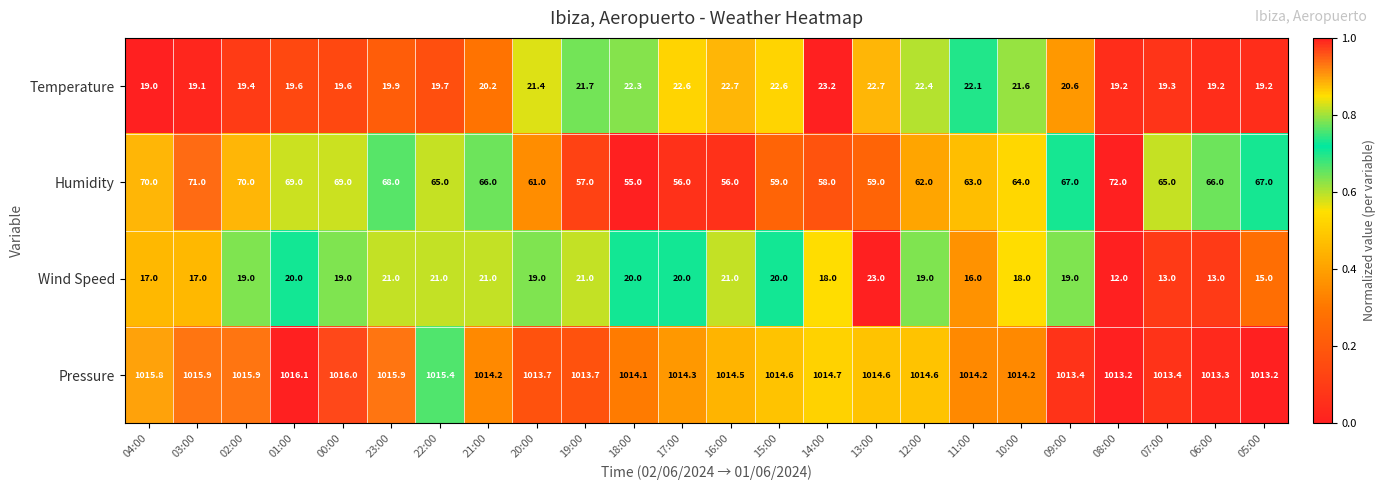

What value does the Pressure series have at 10:00?

1014.2